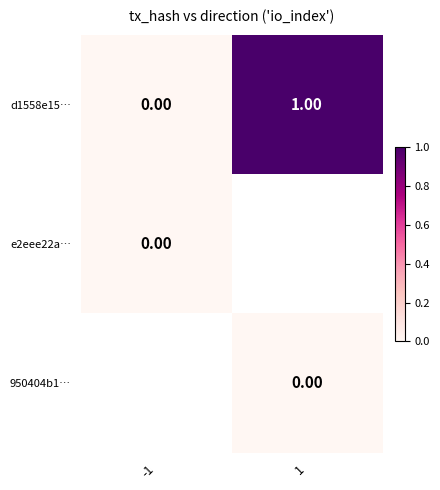

Rank the categories by d1558e15… value from lowest to highest.

-1, 1